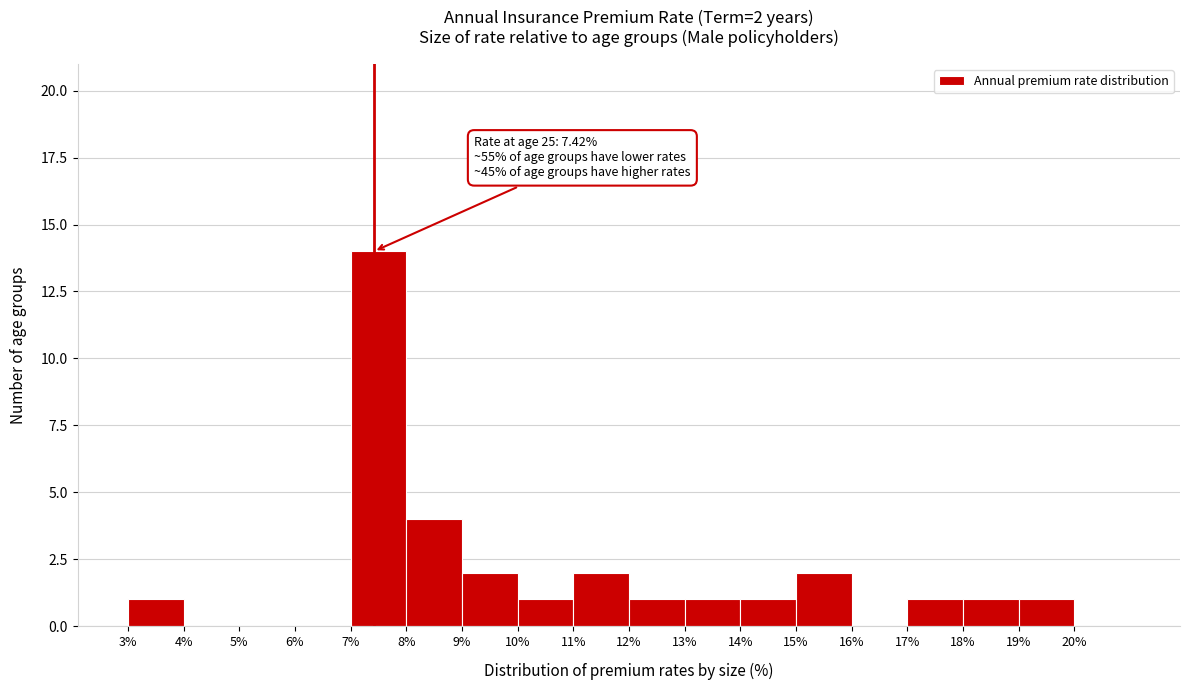

Over which range of the x-axis is the bar tallest?

7 to 8